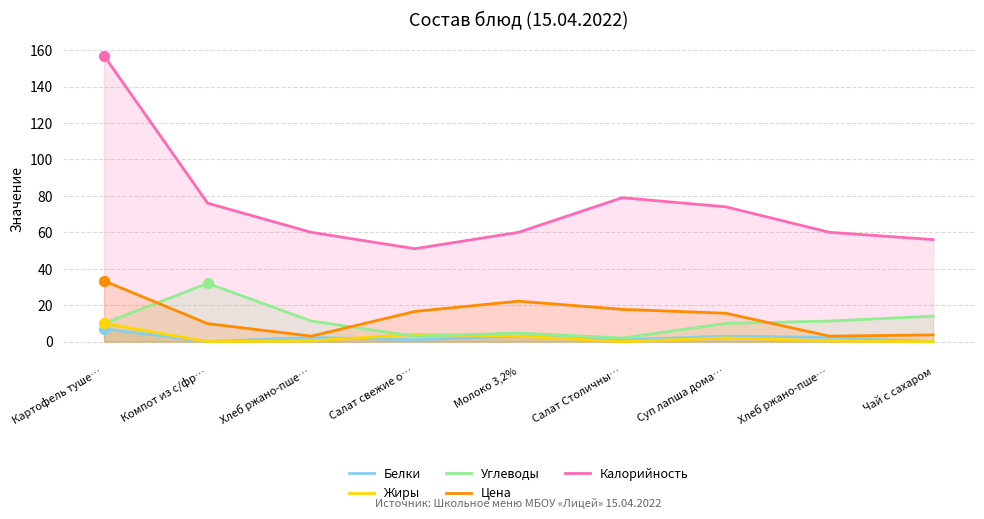

Which series has the largest total across all categories?

Калорийность